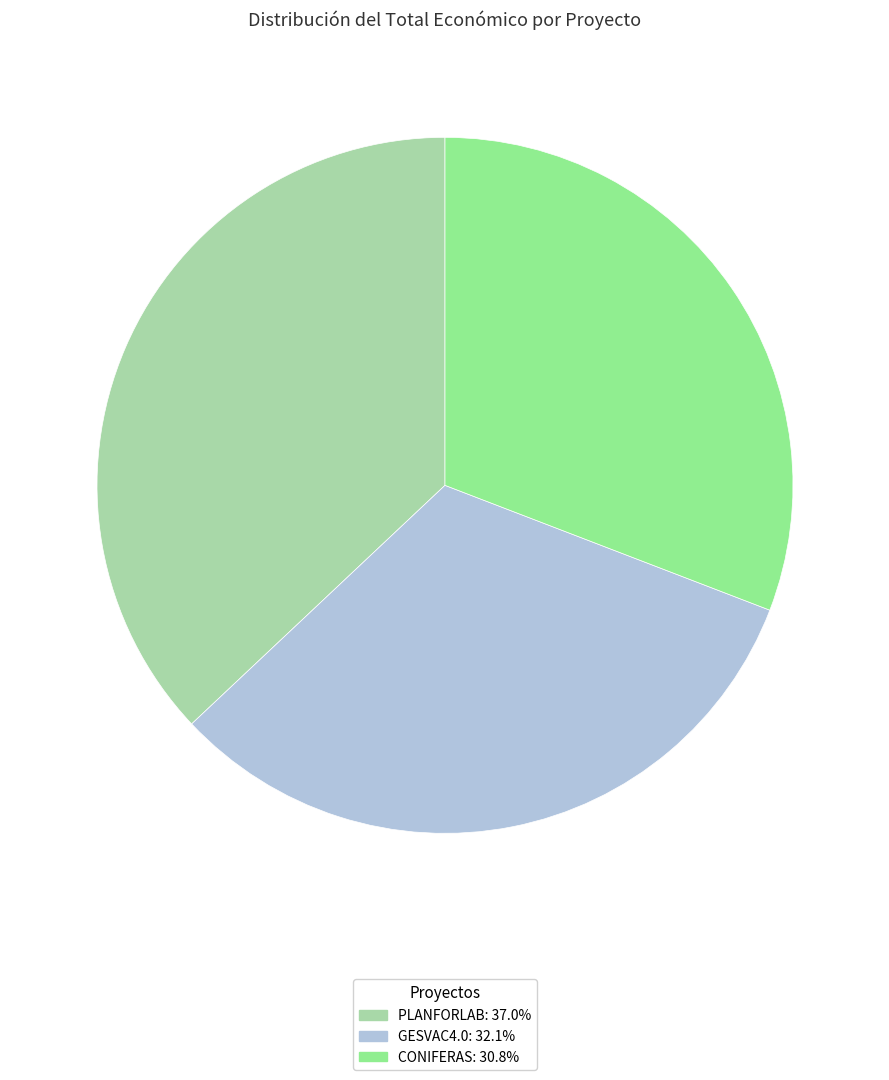

How many slices are in this pie chart?

3